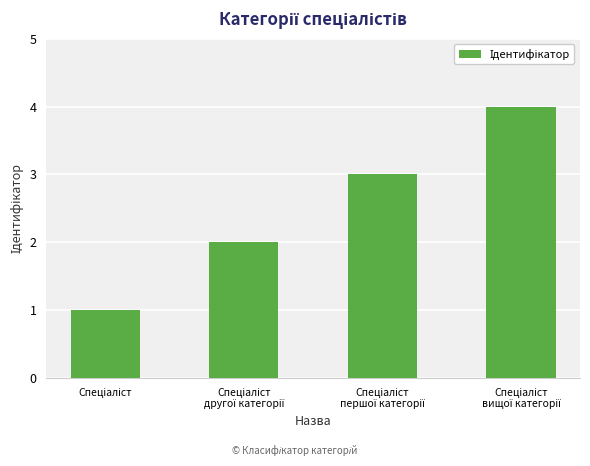

What is the greatest value displayed?

4